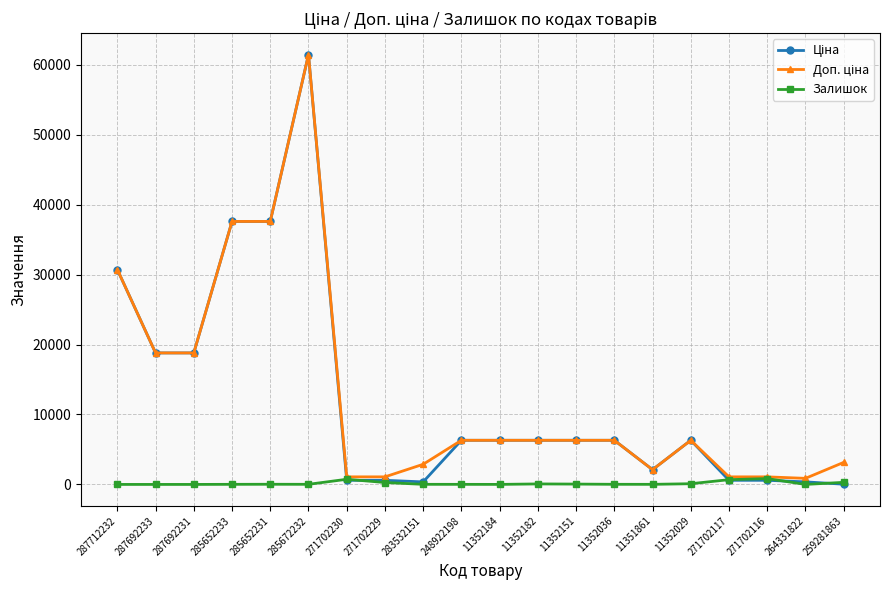

What is the maximum value shown in the chart?

61434.3